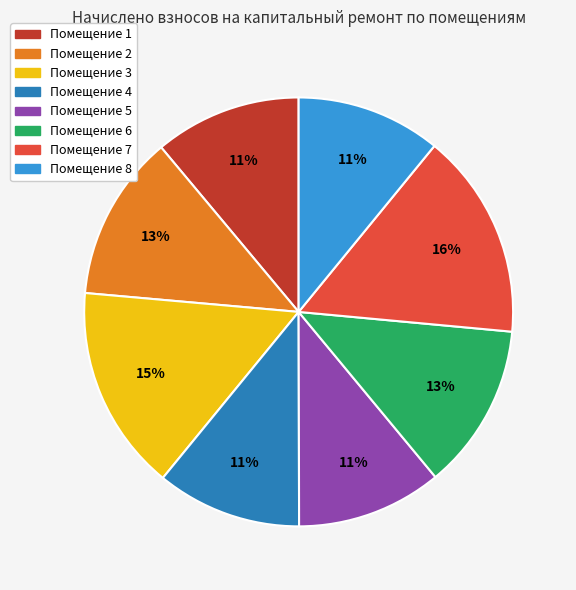

Does any single category account for the majority?

No